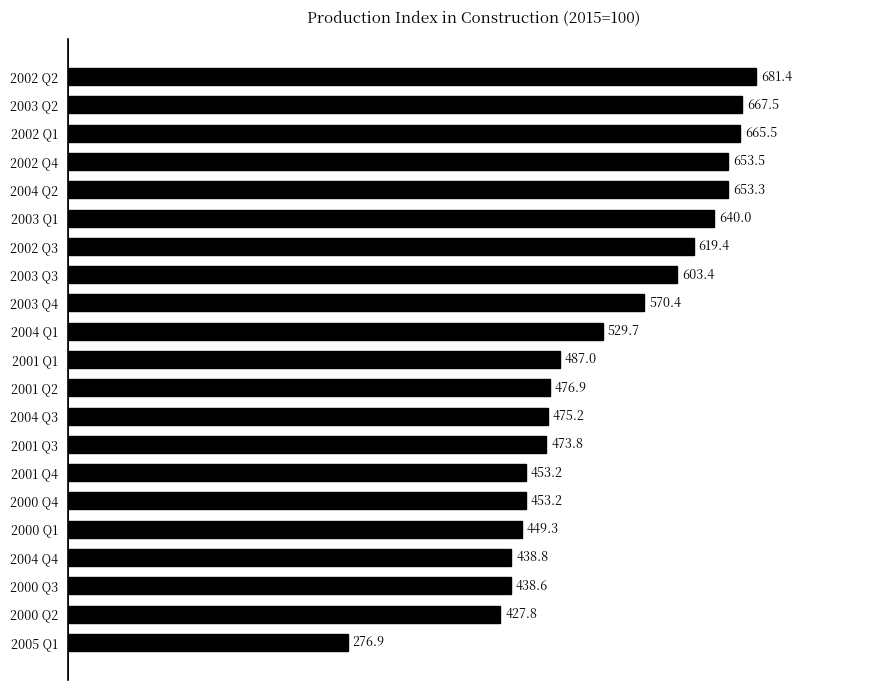

Is it true that the value at 2001 Q3 is 306.2?

False